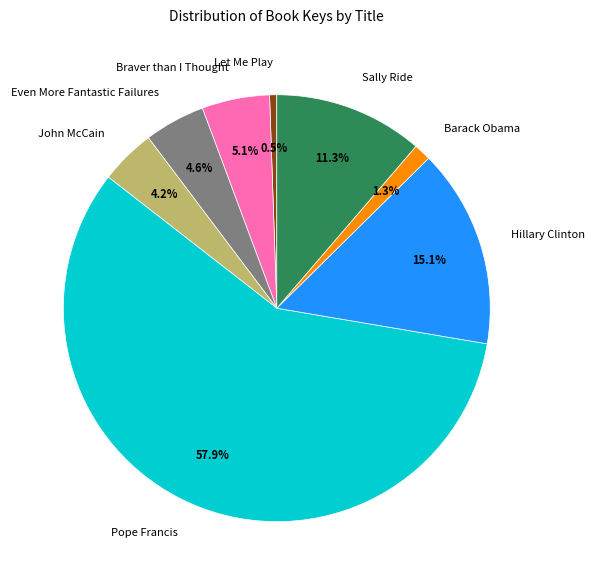

Approximately how many times larger is the value at Even More Fantastic Failures compared to Pope Francis?

0.1